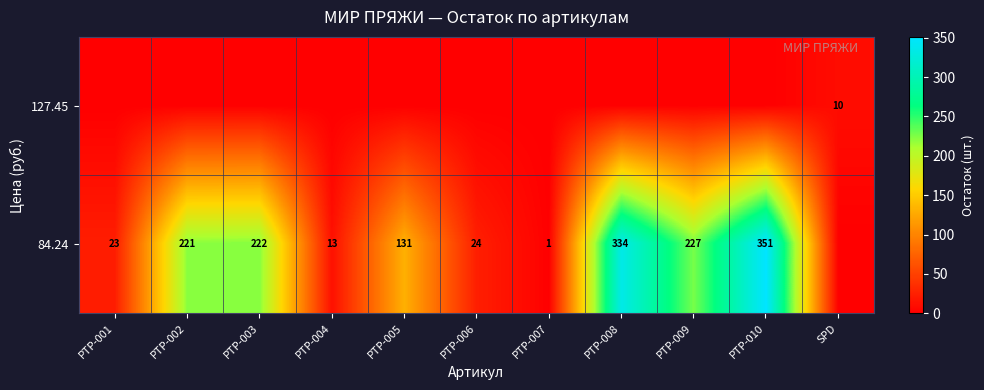

Rank the series by their maximum value, from lowest to highest.

row_0, row_1